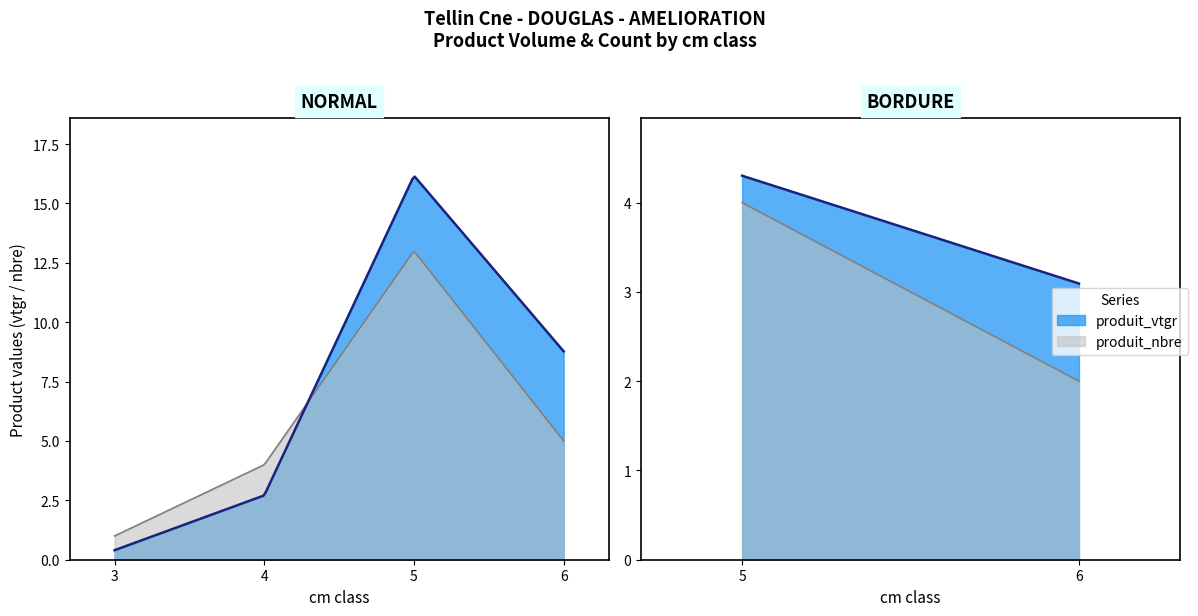

Reading left to right, extract all data points from this chart.

produit_vtgr: cm=3=0.4	cm=4=2.7	cm=5 (NORMAL)=16.2	cm=6 (NORMAL)=8.8	cm=5 (BORDURE)=4.3	cm=6 (BORDURE)=3.1
produit_nbre: cm=3=1.0	cm=4=4.0	cm=5 (NORMAL)=13.0	cm=6 (NORMAL)=5.0	cm=5 (BORDURE)=4.0	cm=6 (BORDURE)=2.0